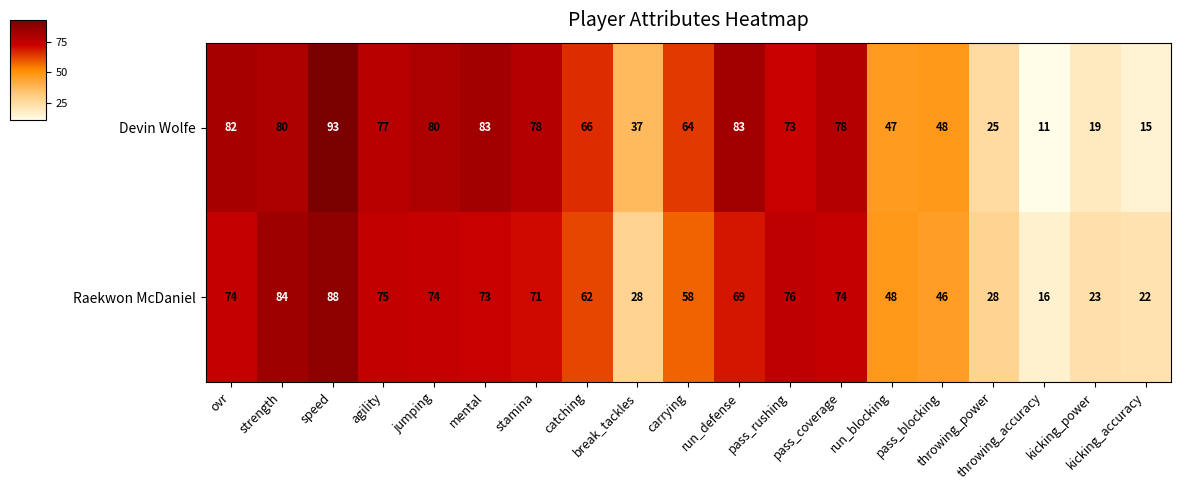

At how many categories does at least one series exceed 15?

19